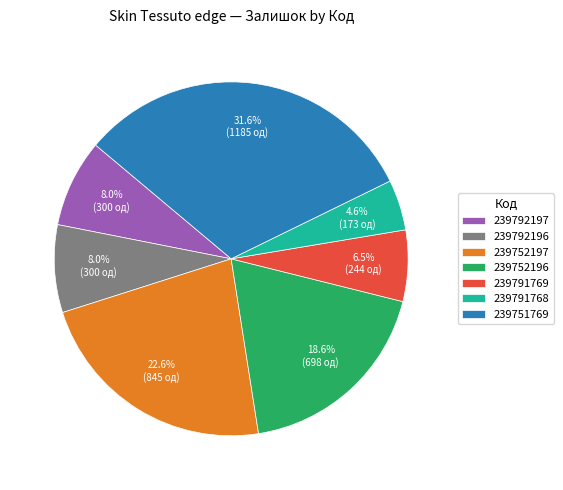

What percentage is NOT represented by 239792196?

92.0%